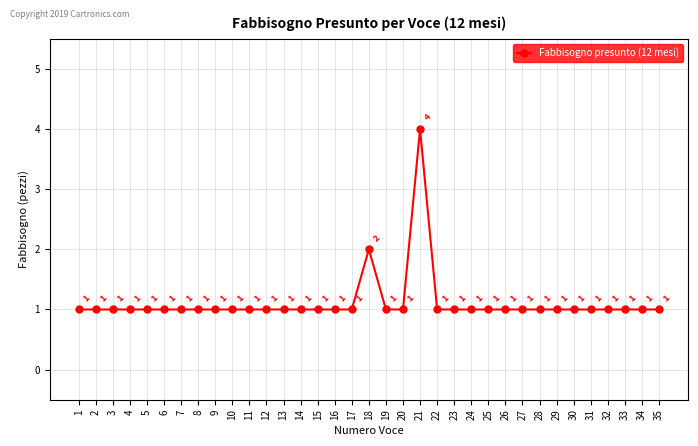

Count the number of values greater than 1.

2